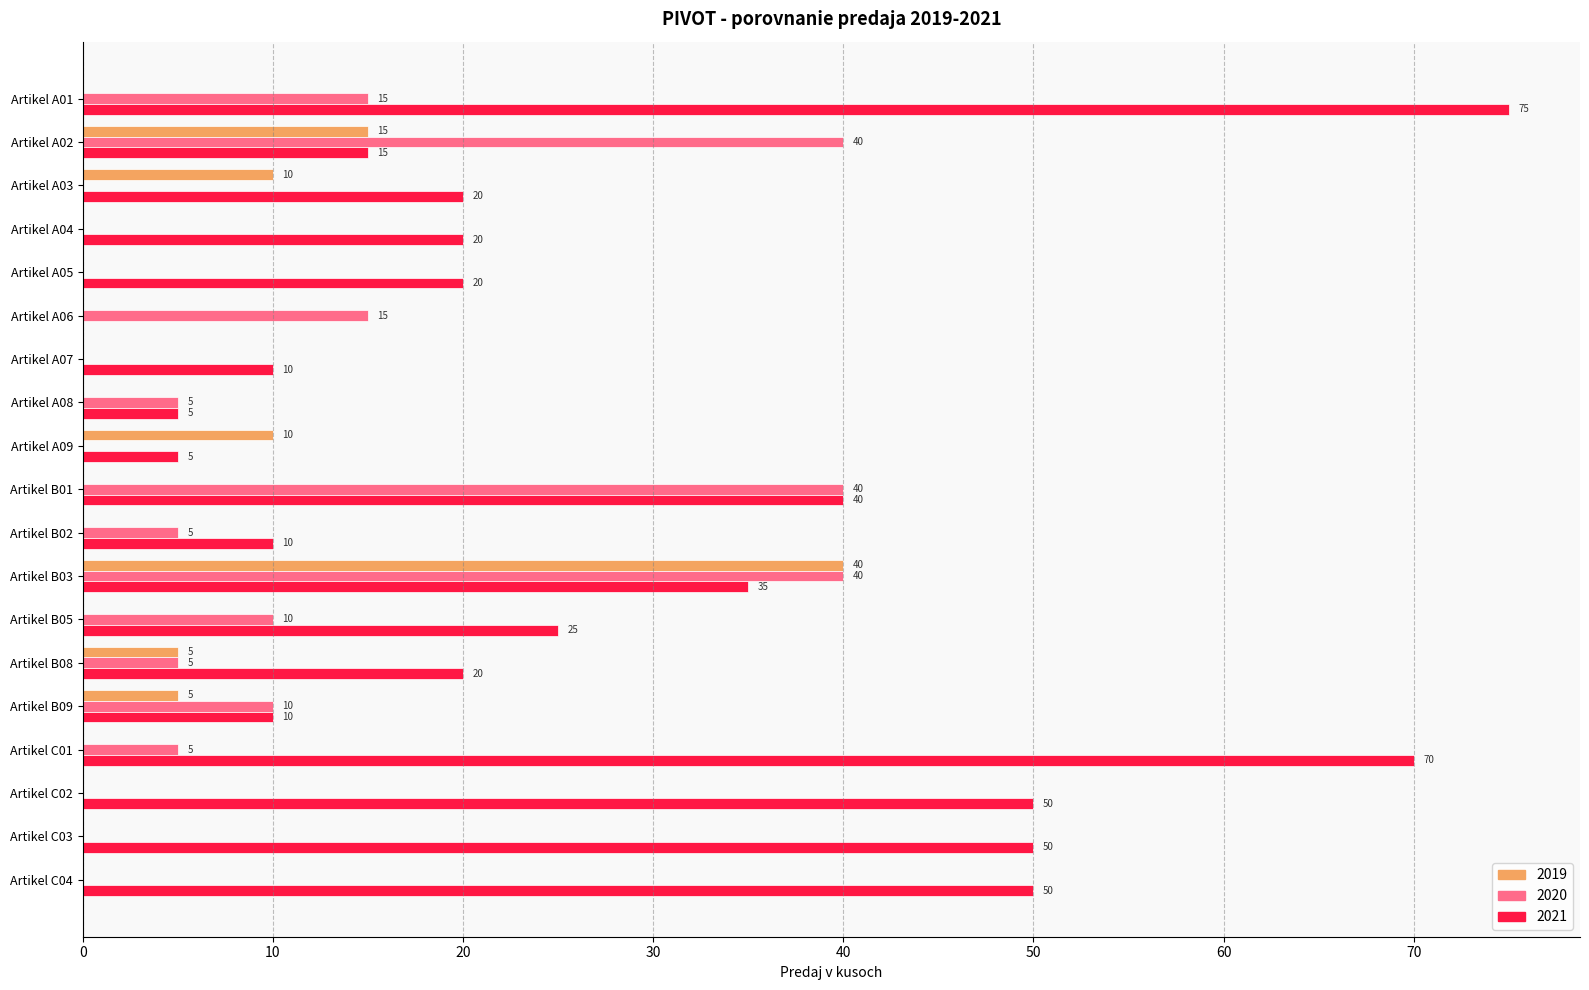

True or false: 2020 has a value of 40 at Artikel B03.

True